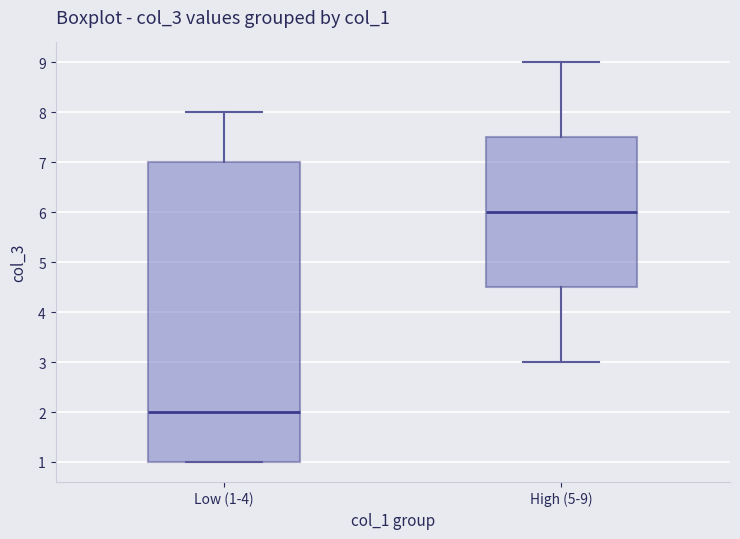

Reading left to right, transcribe this box plot: for each box, give where its median line is, the range the box spans, and where its two whiskers end, as read against the y-axis. The values are not printed on the chart, so give them approximately, as read against the axis.

Low (1-4): median 2.0, box 1.0 to 7.0, whiskers 1.0 to 8.0
High (5-9): median 6.0, box 4.5 to 7.5, whiskers 3.0 to 9.0